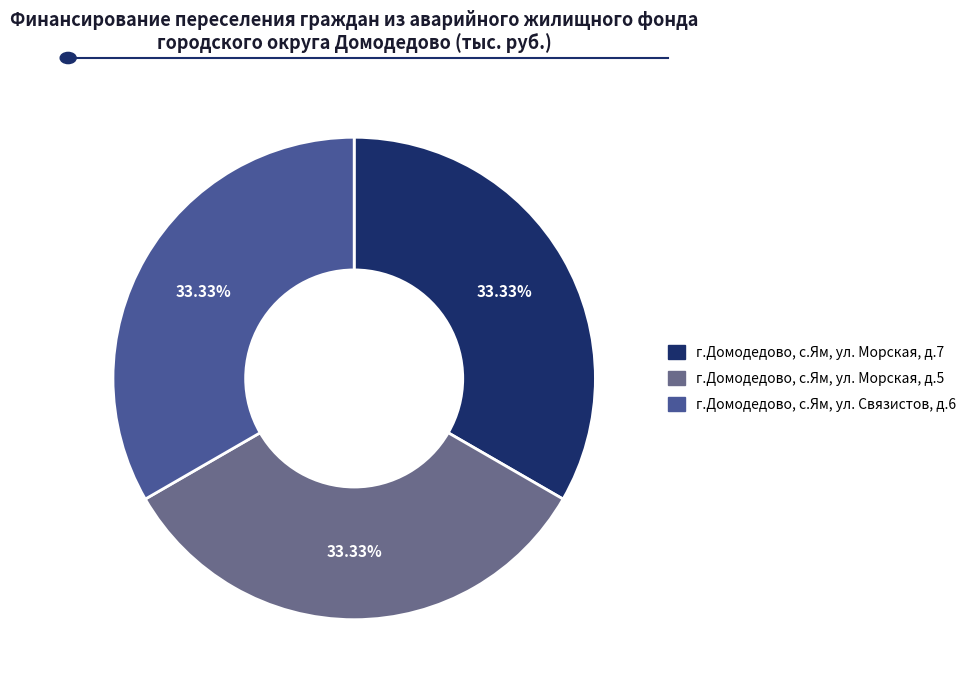

What percentage is NOT represented by г.Домодедово, с.Ям, ул. Морская, д.5?

66.7%